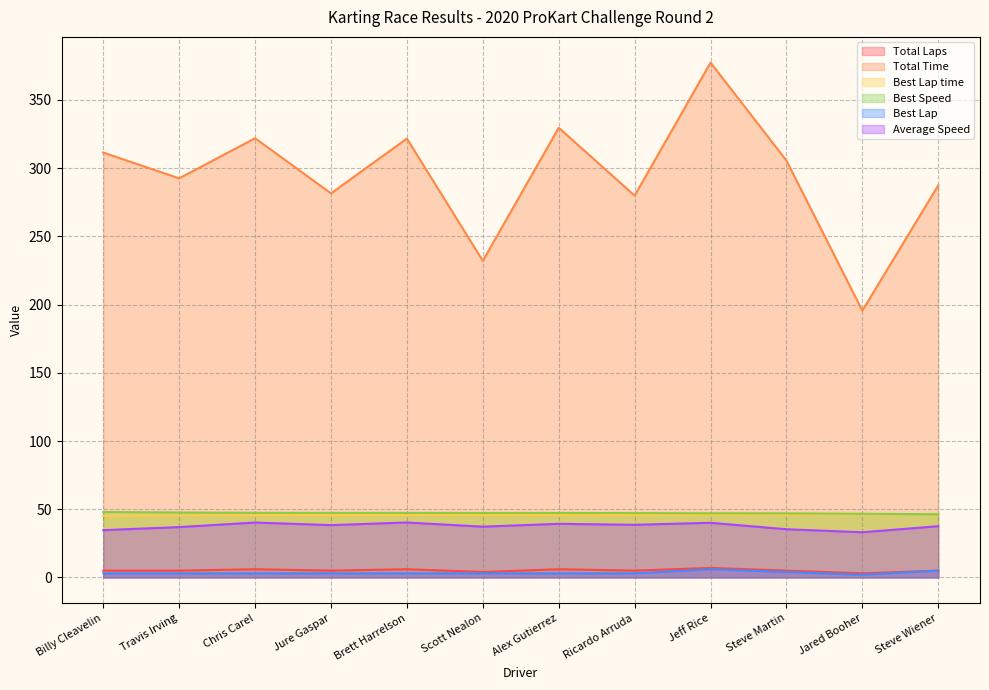

Reading left to right, list all the values displayed in this chart.

Total Laps: Billy Cleavelin=5.0	Travis Irving=5.0	Chris Carel=6.0	Jure Gaspar=5.0	Brett Harrelson=6.0	Scott Nealon=4.0	Alex Gutierrez=6.0	Ricardo Arruda=5.0	Jeff Rice=7.0	Steve Martin=5.0	Jared Booher=3.0	Steve Wiener=5.0
Total Time: Billy Cleavelin=311.5	Travis Irving=292.6	Chris Carel=322.0	Jure Gaspar=281.6	Brett Harrelson=321.7	Scott Nealon=232.1	Alex Gutierrez=329.6	Ricardo Arruda=279.9	Jeff Rice=377.4	Steve Martin=305.6	Jared Booher=195.6	Steve Wiener=287.4
Best Lap time: Billy Cleavelin=45.1	Travis Irving=45.4	Chris Carel=45.6	Jure Gaspar=45.6	Brett Harrelson=45.7	Scott Nealon=45.7	Alex Gutierrez=45.7	Ricardo Arruda=45.8	Jeff Rice=45.9	Steve Martin=46.0	Jared Booher=46.3	Steve Wiener=46.6
Best Speed: Billy Cleavelin=47.9	Travis Irving=47.6	Chris Carel=47.4	Jure Gaspar=47.3	Brett Harrelson=47.3	Scott Nealon=47.3	Alex Gutierrez=47.2	Ricardo Arruda=47.2	Jeff Rice=47.0	Steve Martin=47.0	Jared Booher=46.7	Steve Wiener=46.3
Best Lap: Billy Cleavelin=3.0	Travis Irving=3.0	Chris Carel=3.0	Jure Gaspar=3.0	Brett Harrelson=3.0	Scott Nealon=3.0	Alex Gutierrez=3.0	Ricardo Arruda=3.0	Jeff Rice=6.0	Steve Martin=4.0	Jared Booher=2.0	Steve Wiener=5.0
Average Speed: Billy Cleavelin=34.7	Travis Irving=36.9	Chris Carel=40.3	Jure Gaspar=38.4	Brett Harrelson=40.3	Scott Nealon=37.2	Alex Gutierrez=39.3	Ricardo Arruda=38.6	Jeff Rice=40.1	Steve Martin=35.3	Jared Booher=33.1	Steve Wiener=37.6